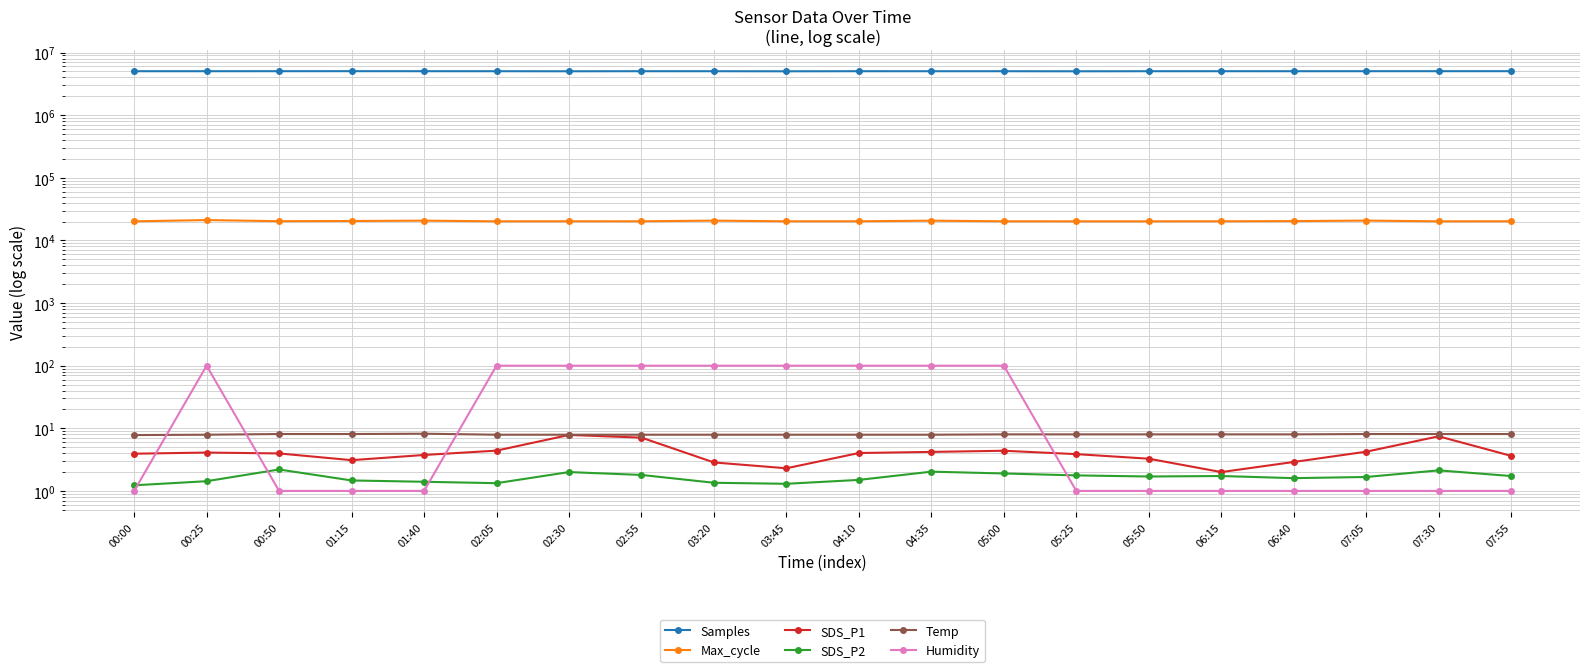

The Humidity series shows 99.9 at 00:25. True or false?

True